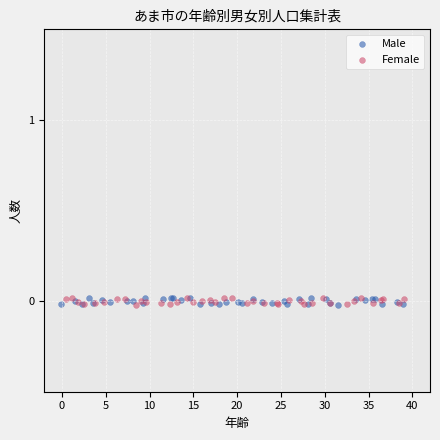

What are all the series names shown in the legend?

Male, Female